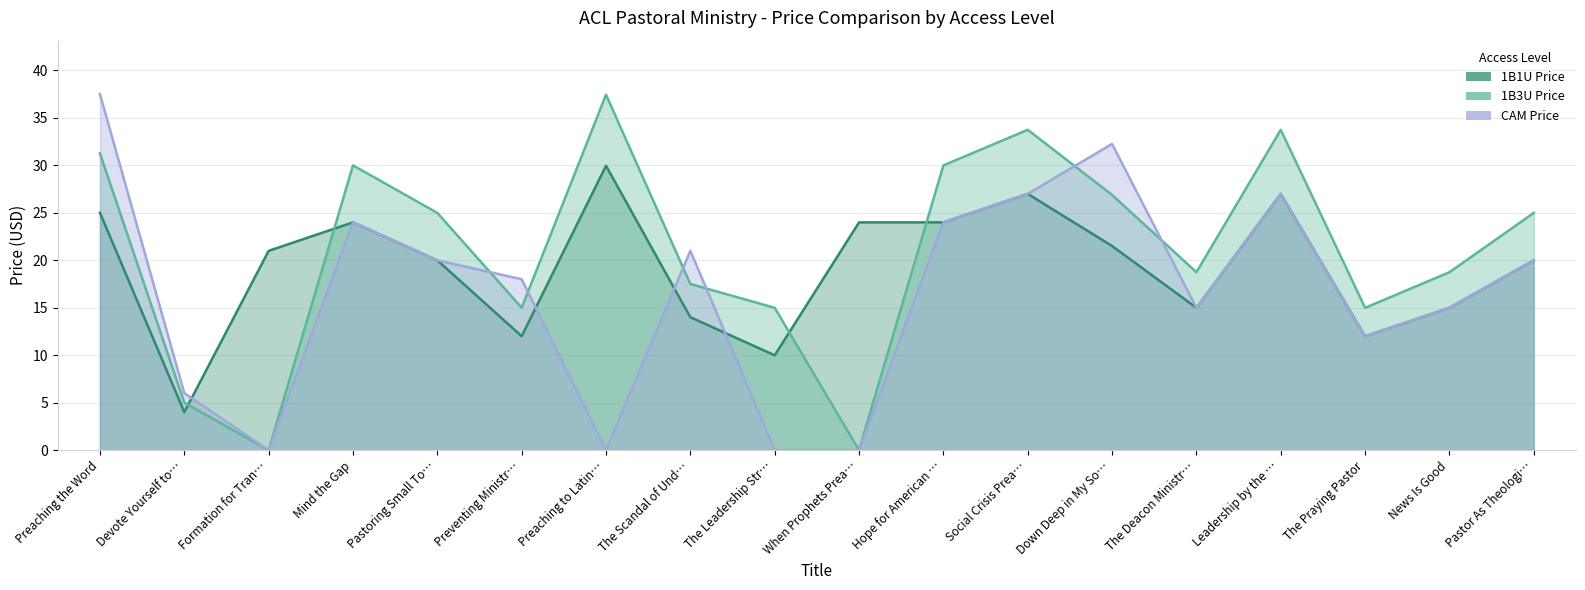

What is the sum of all 1B1U Price values?

345.3